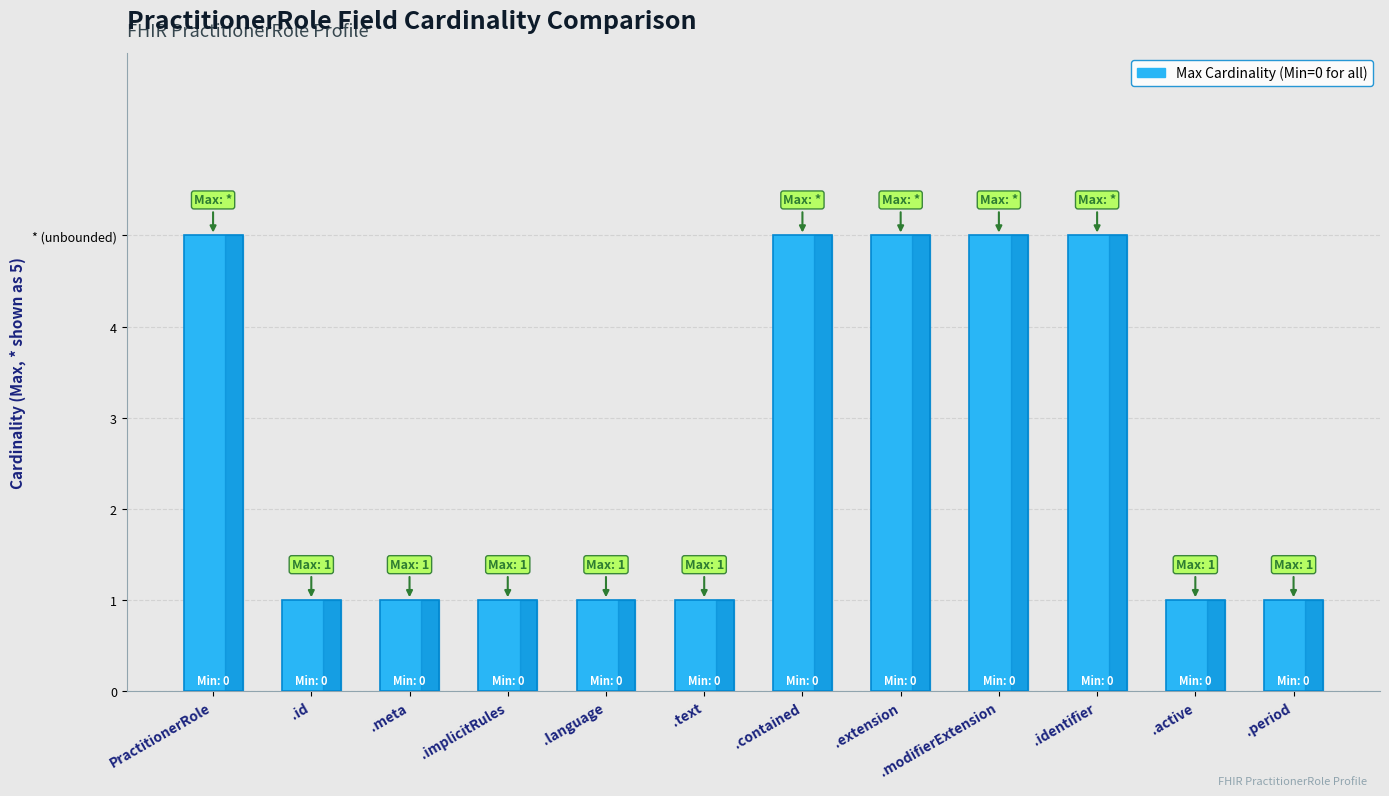

Does the chart contain any negative values?

No